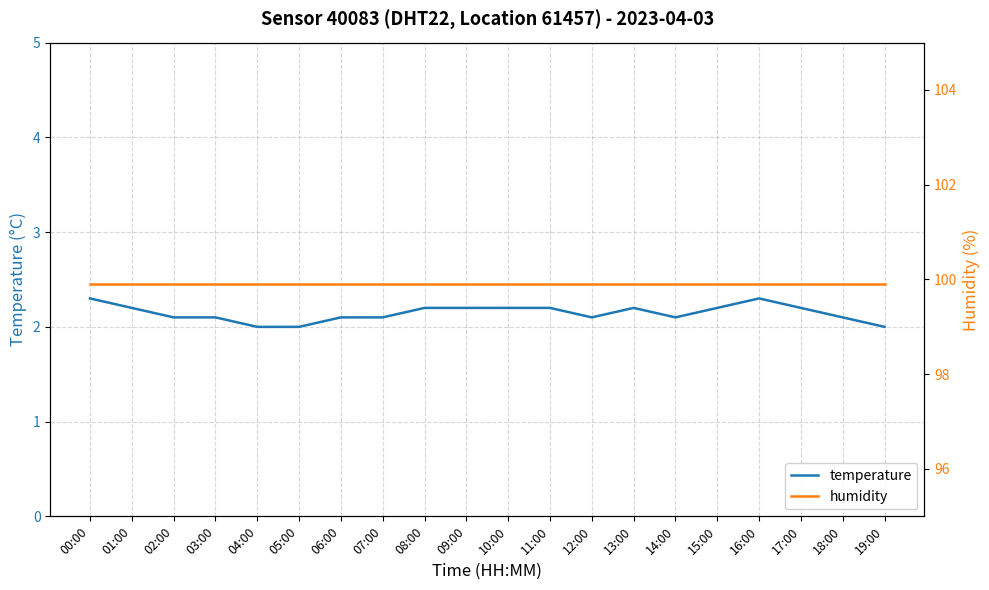

In temperature, how many points are higher than both neighbors (excluding endpoints)?

2